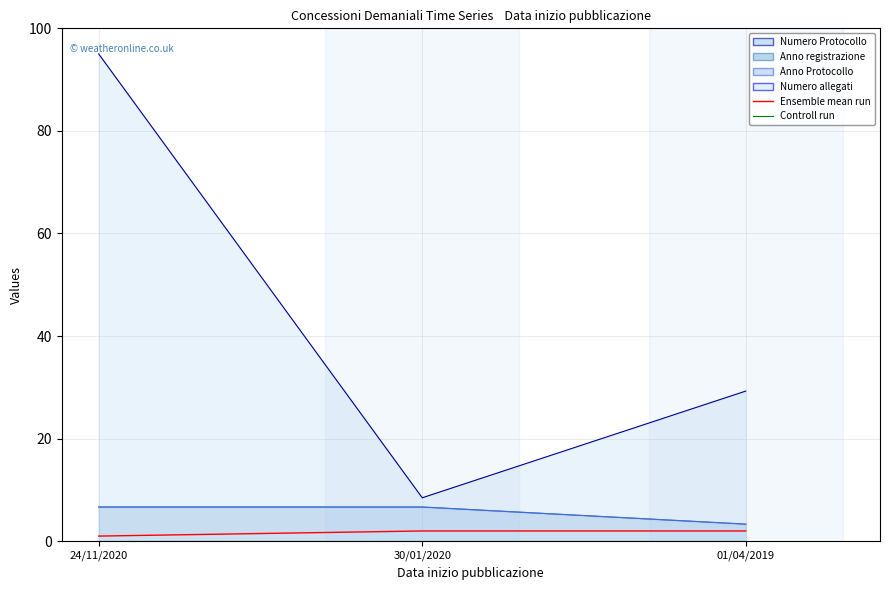

What is the difference between the Ensemble mean run values at 30/01/2020 and 24/11/2020?

1